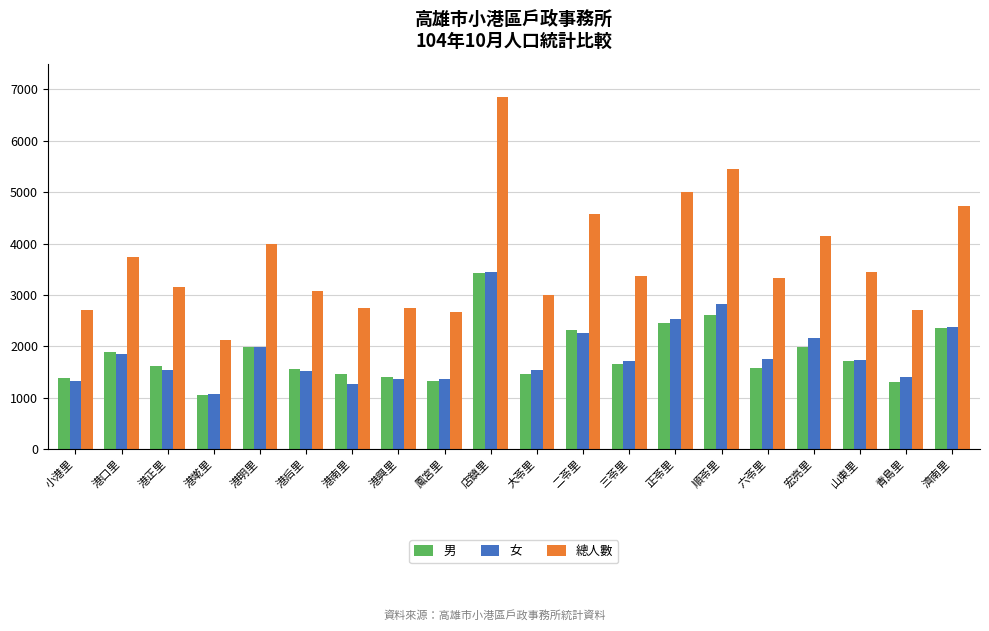

Which category has the highest value in the 女 series?

店鎮里